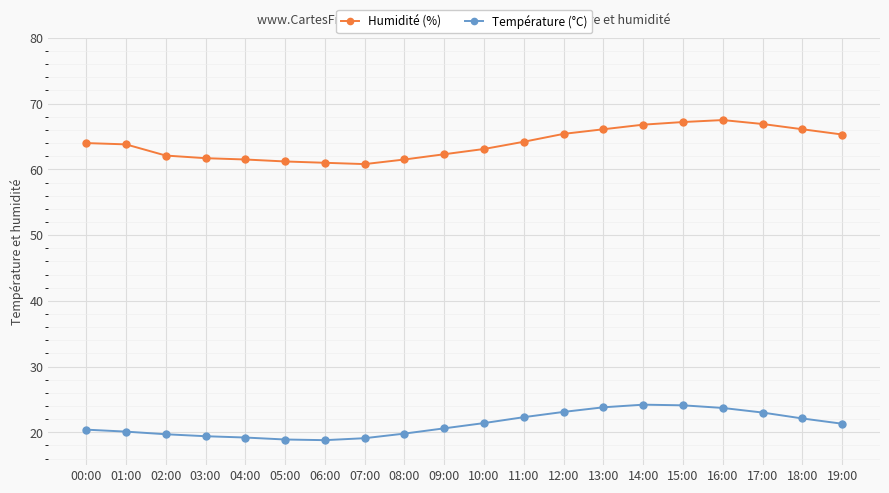

What is the difference between the Humidité (%) values at 16:00 and 03:00?

5.8